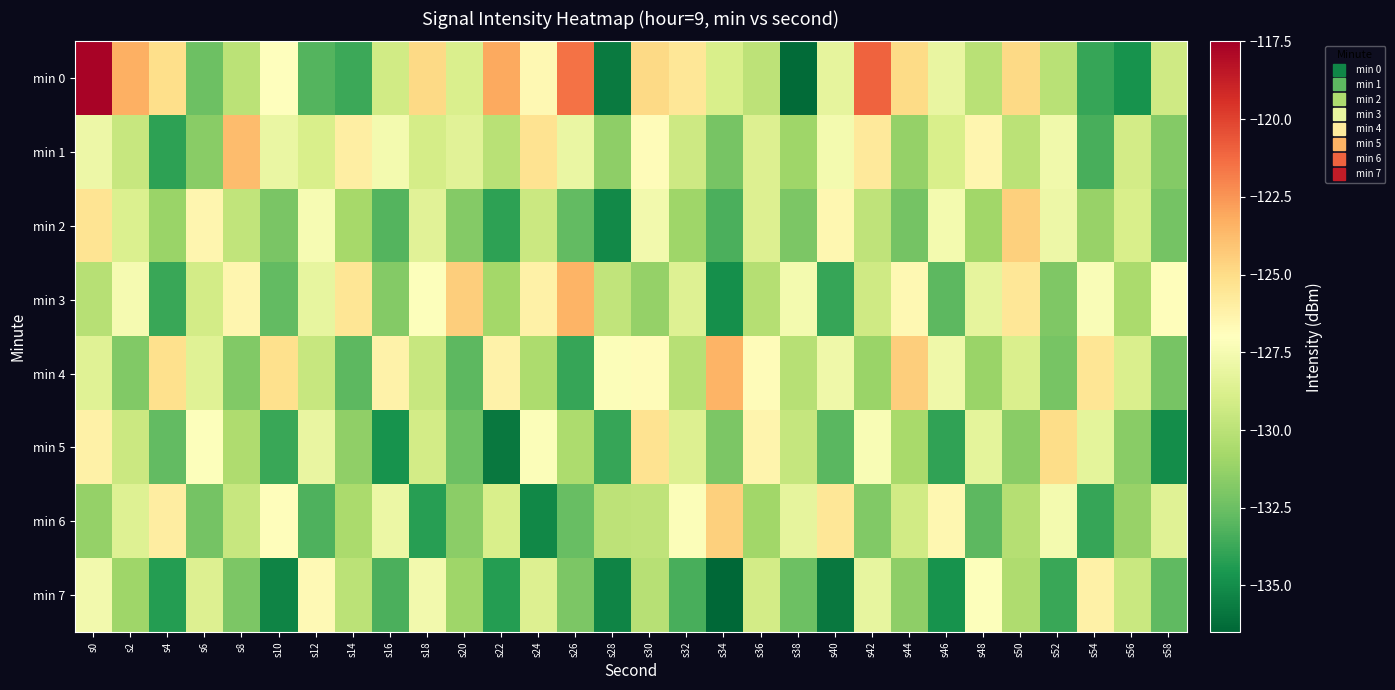

Count the number of categories in the chart.

30